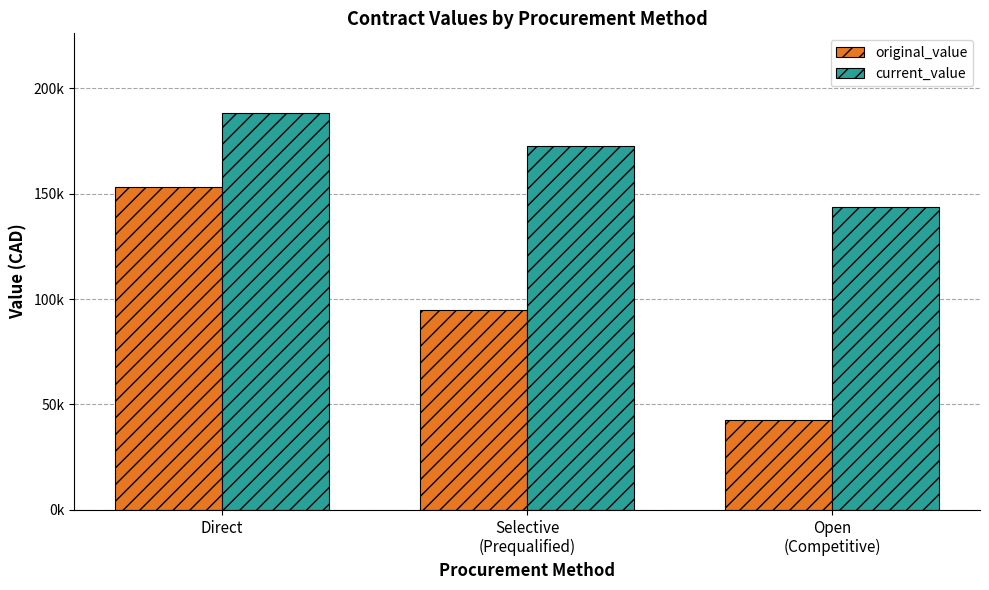

Are the bars horizontal?

No